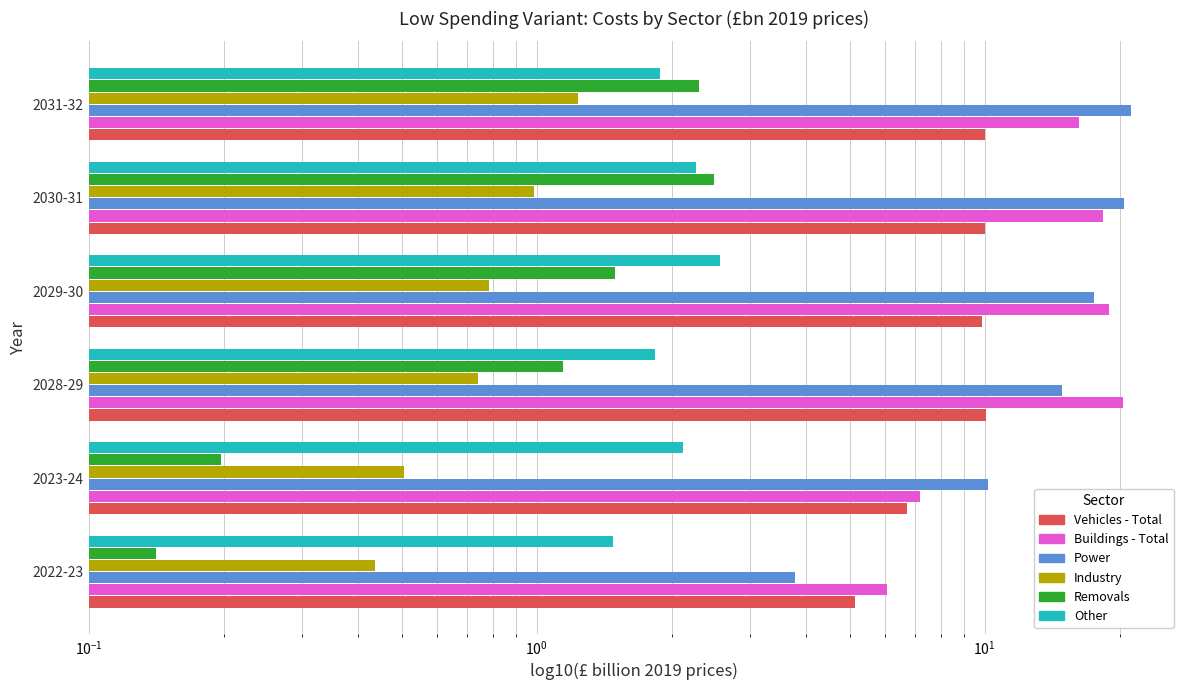

Between 2023-24 and 2031-32, which series saw the biggest shift?

Power